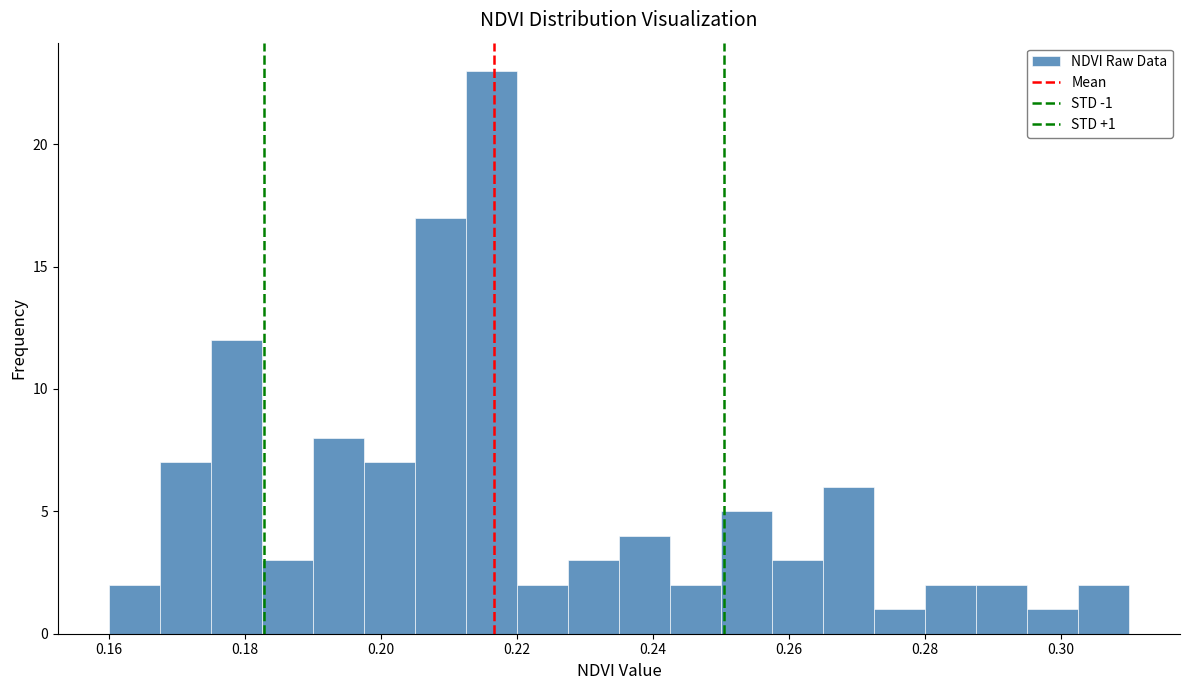

Read against the x-axis, roughly where is the centre of the tallest bar?

0.216